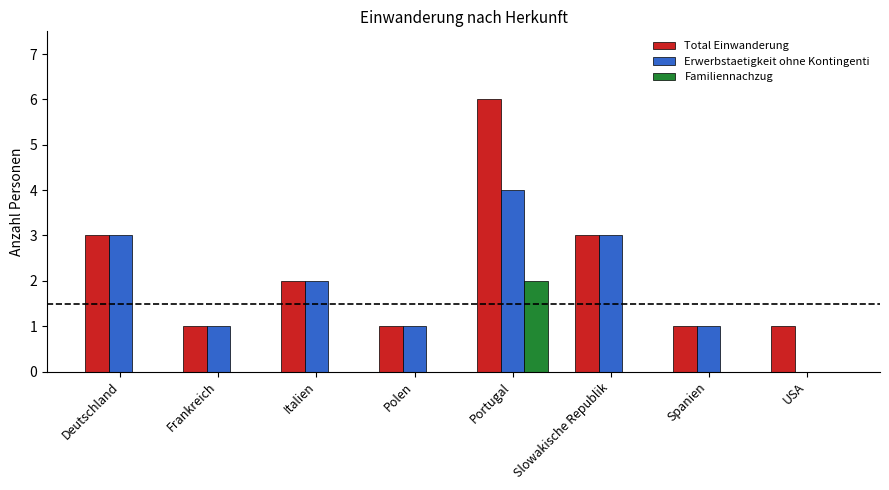

Reading right to left, extract all data points from this chart.

Total Einwanderung: USA=1	Spanien=1	Slowakische Republik=3	Portugal=6	Polen=1	Italien=2	Frankreich=1	Deutschland=3
Erwerbstaetigkeit ohne Kontingenti: USA=0	Spanien=1	Slowakische Republik=3	Portugal=4	Polen=1	Italien=2	Frankreich=1	Deutschland=3
Familiennachzug: USA=0	Spanien=0	Slowakische Republik=0	Portugal=2	Polen=0	Italien=0	Frankreich=0	Deutschland=0